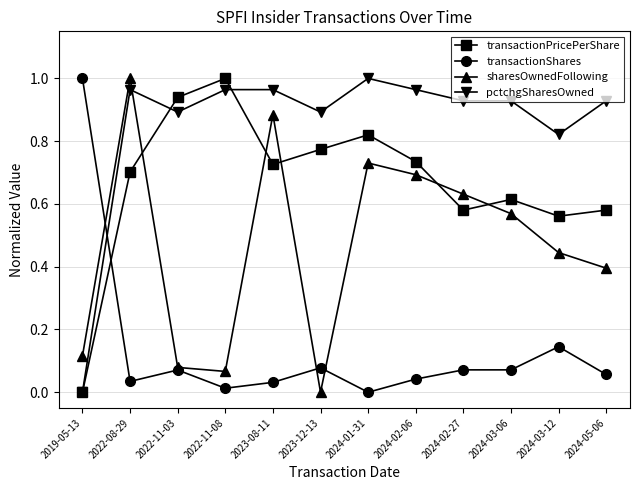

After their last crossing, which series has the higher values: pctchgSharesOwned or sharesOwnedFollowing?

pctchgSharesOwned